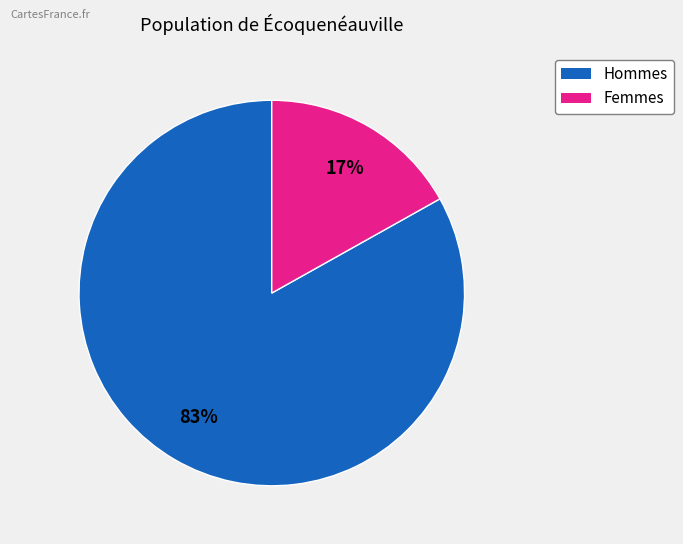

How many slices are in this pie chart?

2